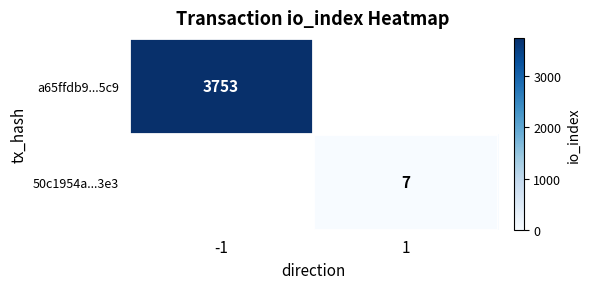

The a65ffdb9...5c9 series shows 1628 at -1. True or false?

False